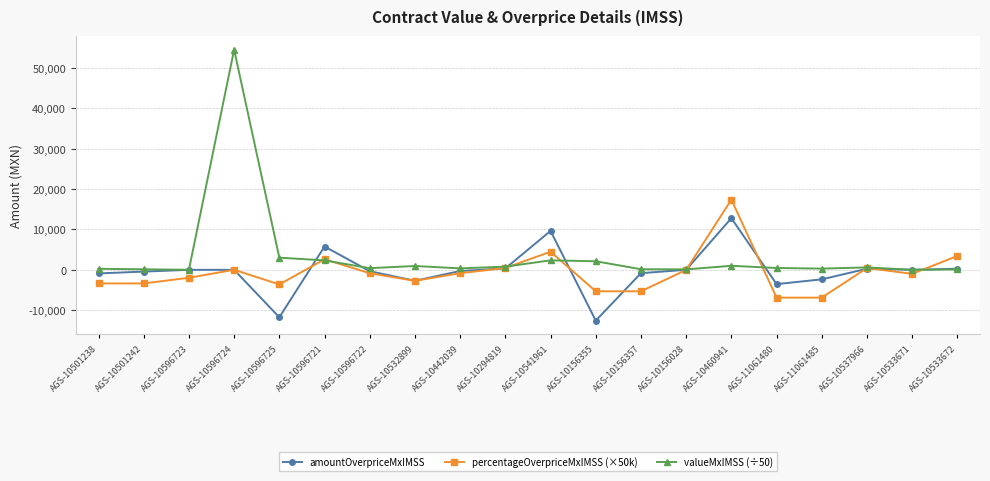

True or false: valueMxIMSS (÷50) has a value of 247.6 at AGS-10501238.

True